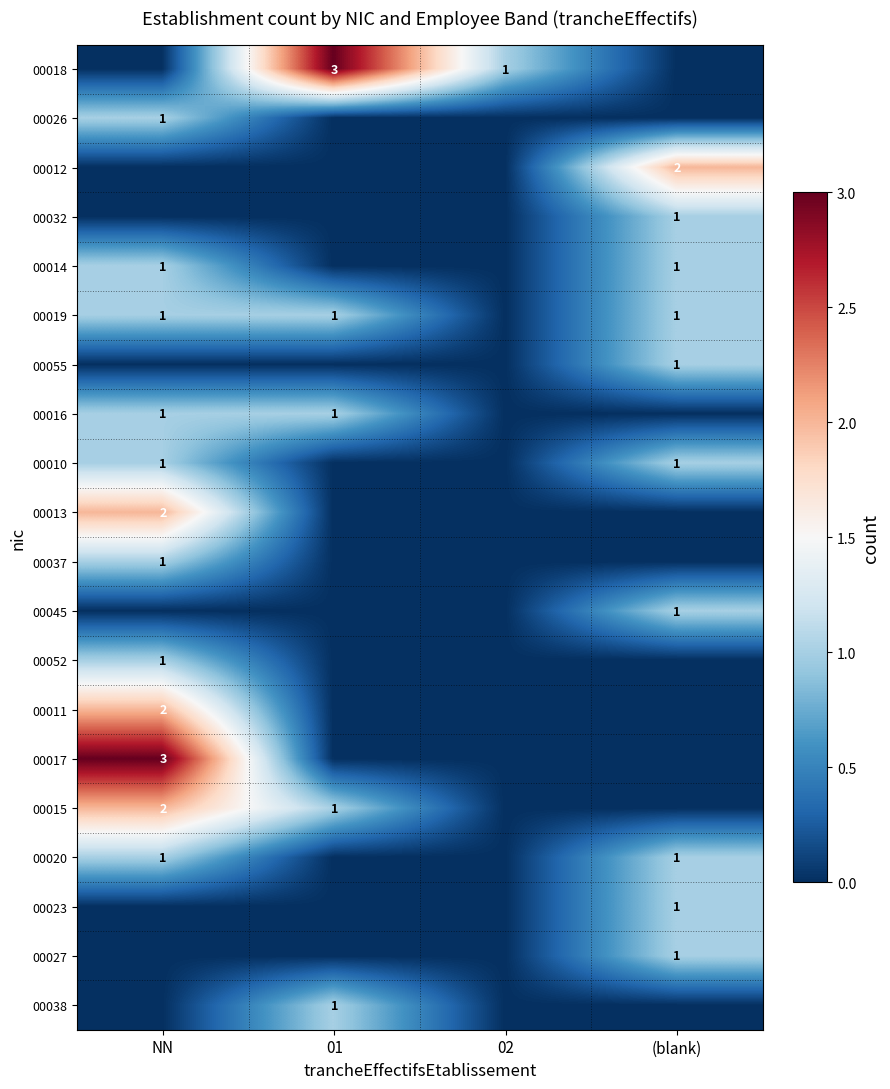

Is it true that 00020 equals 2 at (blank)?

False